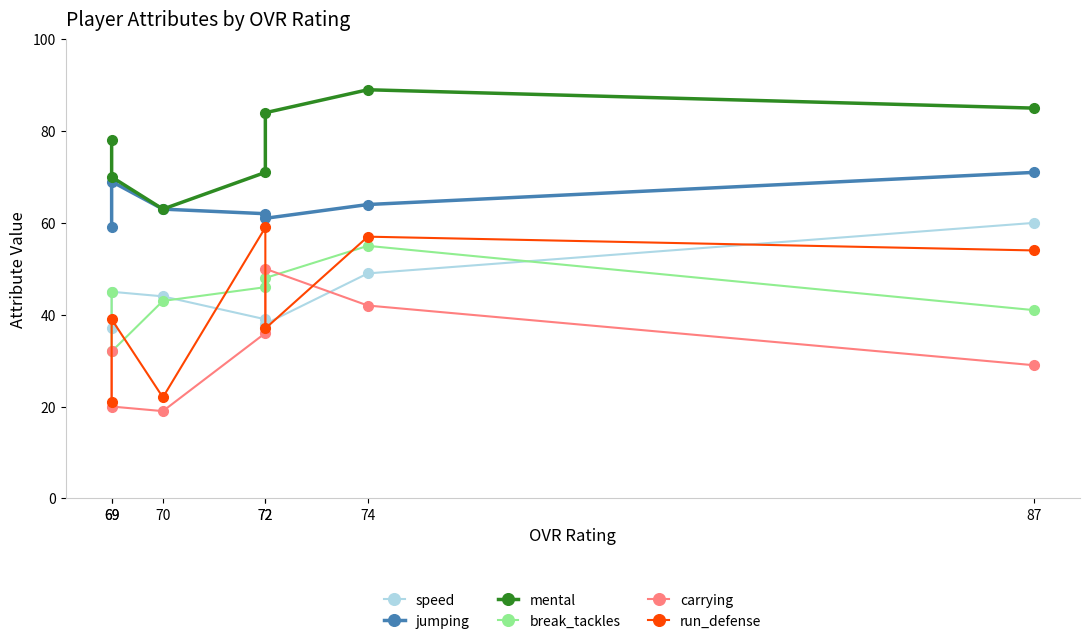

How many lines are shown in the chart?

6